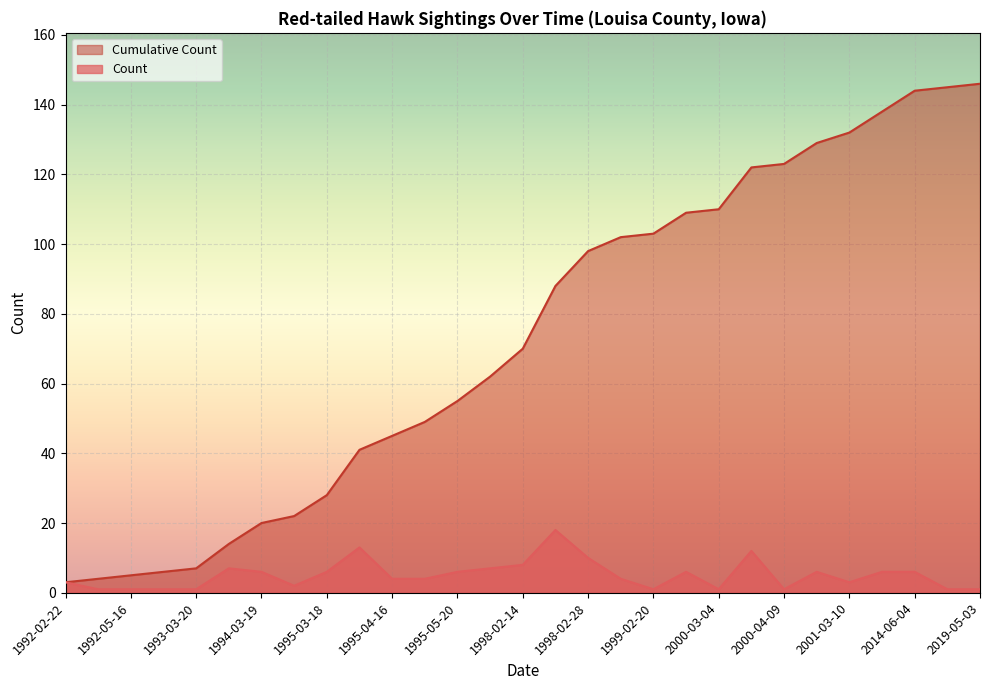

What are all the series names shown in the legend?

Cumulative Count, Count